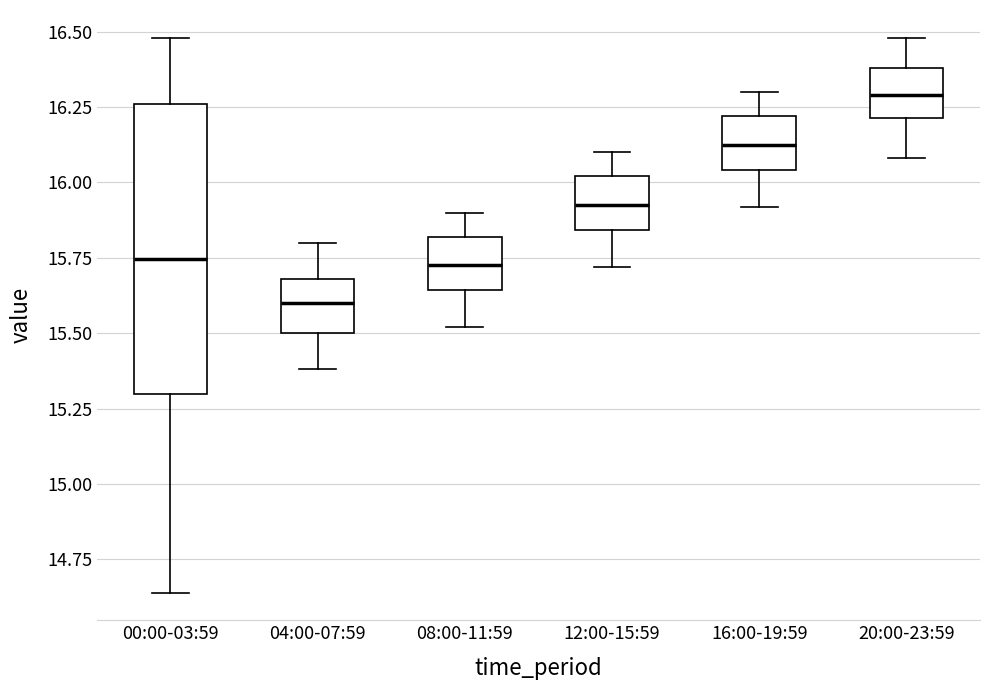

Reading left to right, read every box against the y-axis: the position of its median line, the range the box covers, and the ends of its whiskers. The values are not printed on the chart, so give them approximately, as read against the axis.

00:00-03:59: median 15.75, box 15.30 to 16.25, whiskers 14.65 to 16.50
04:00-07:59: median 15.60, box 15.50 to 15.70, whiskers 15.40 to 15.80
08:00-11:59: median 15.75, box 15.65 to 15.80, whiskers 15.50 to 15.90
12:00-15:59: median 15.95, box 15.85 to 16.00, whiskers 15.70 to 16.10
16:00-19:59: median 16.15, box 16.05 to 16.20, whiskers 15.90 to 16.30
20:00-23:59: median 16.30, box 16.20 to 16.40, whiskers 16.10 to 16.50